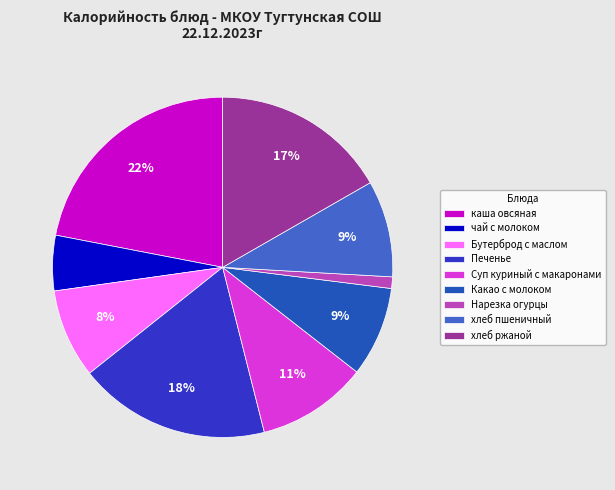

Is there any slice that represents more than half of the pie?

No